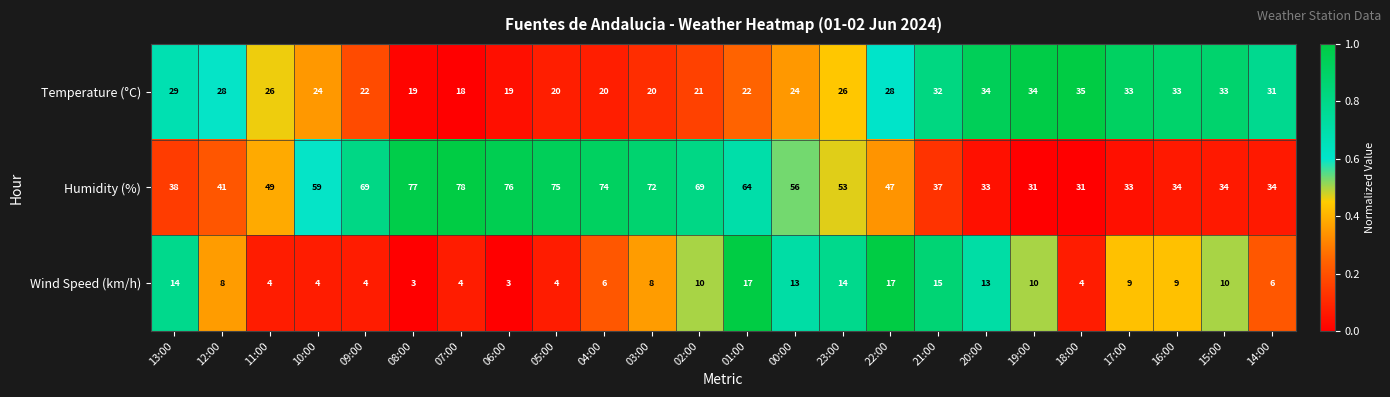

How many series are shown in this chart?

3